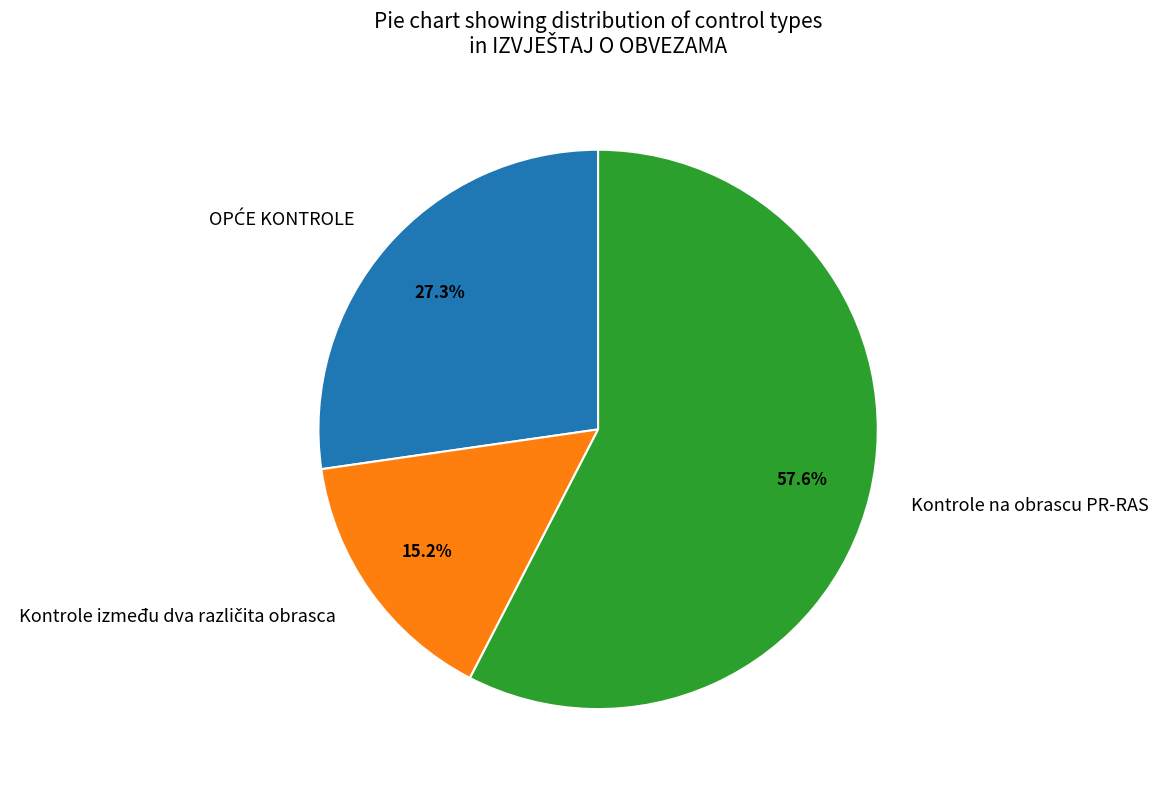

Which slice represents more than half of the pie?

Kontrole na obrascu PR-RAS